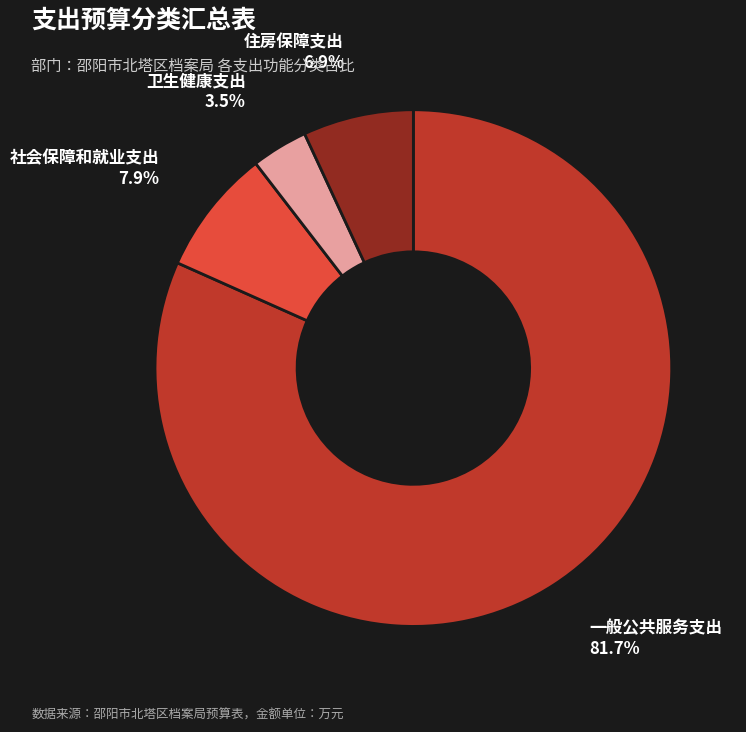

How many slices are in this pie chart?

4